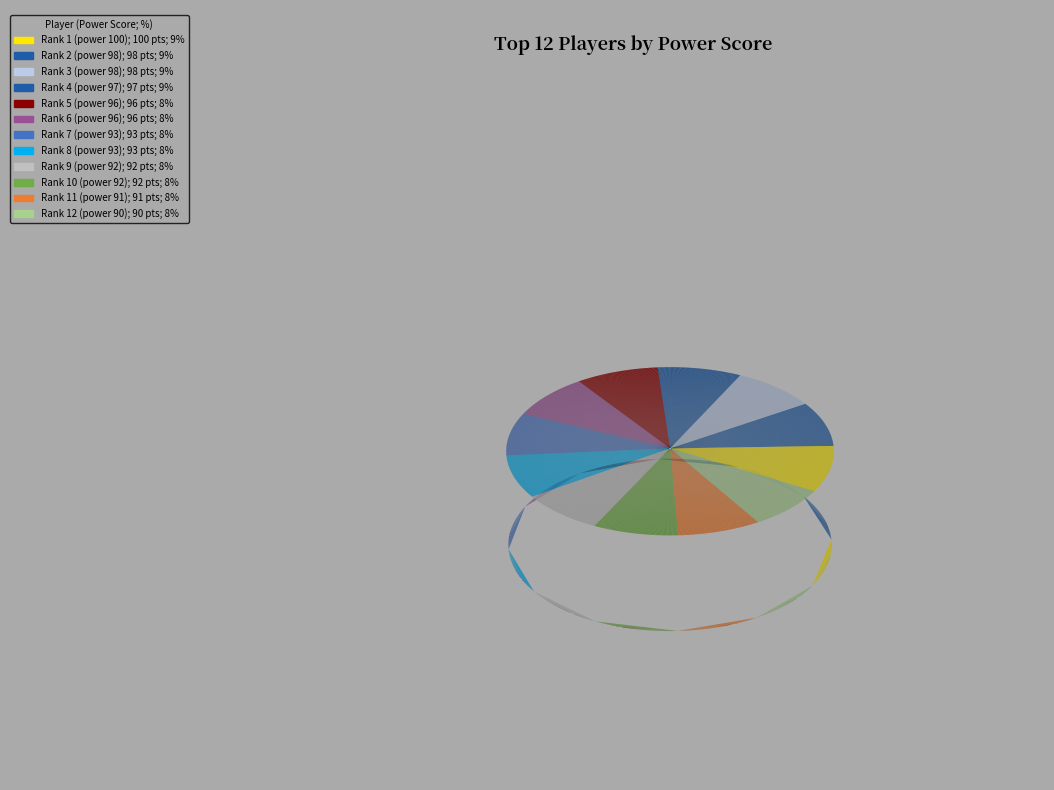

Does Rank 3 (power 98) account for over 50% of the chart?

No